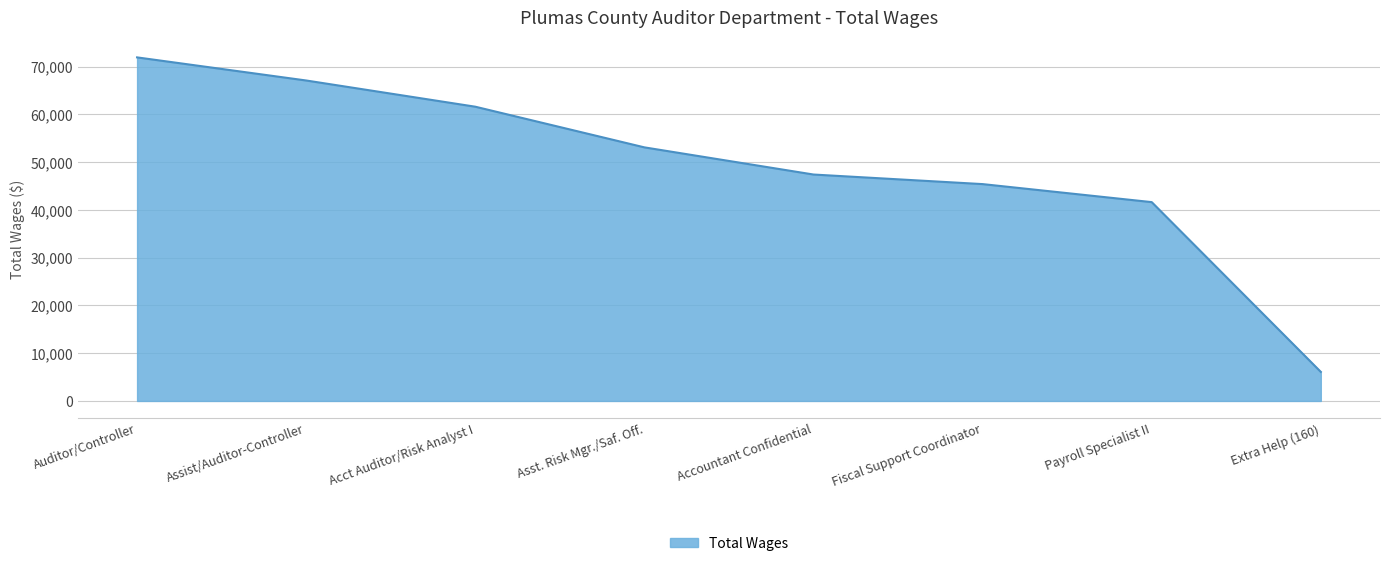

What is the sum of the values at Payroll Specialist II and Acct Auditor/Risk Analyst I?

103210